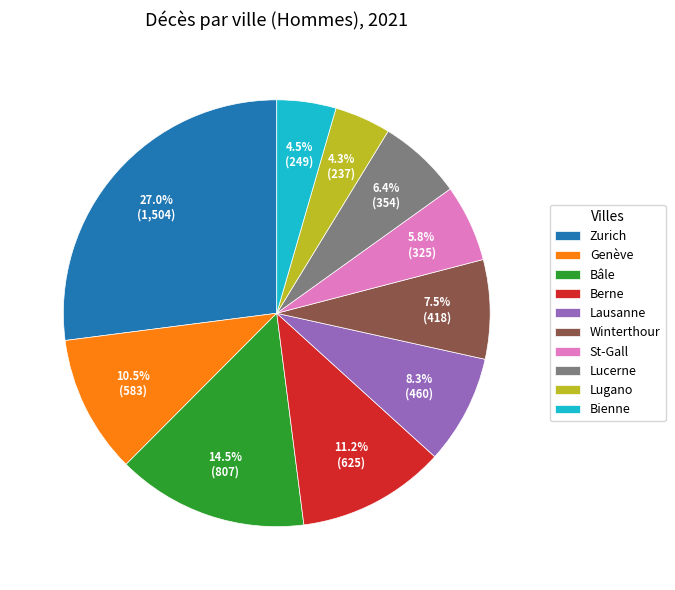

What is the largest slice in the pie chart?

Zurich